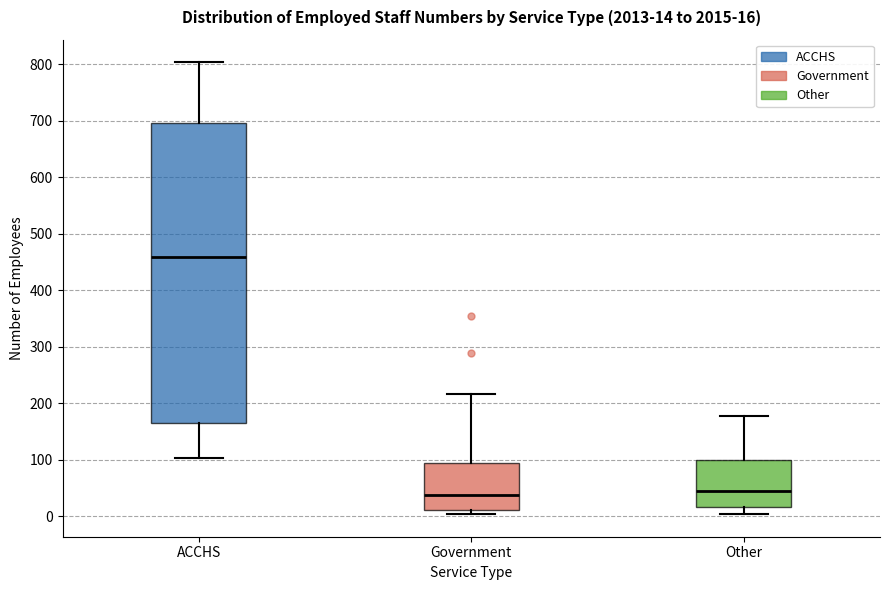

Which box's median line is the highest?

ACCHS